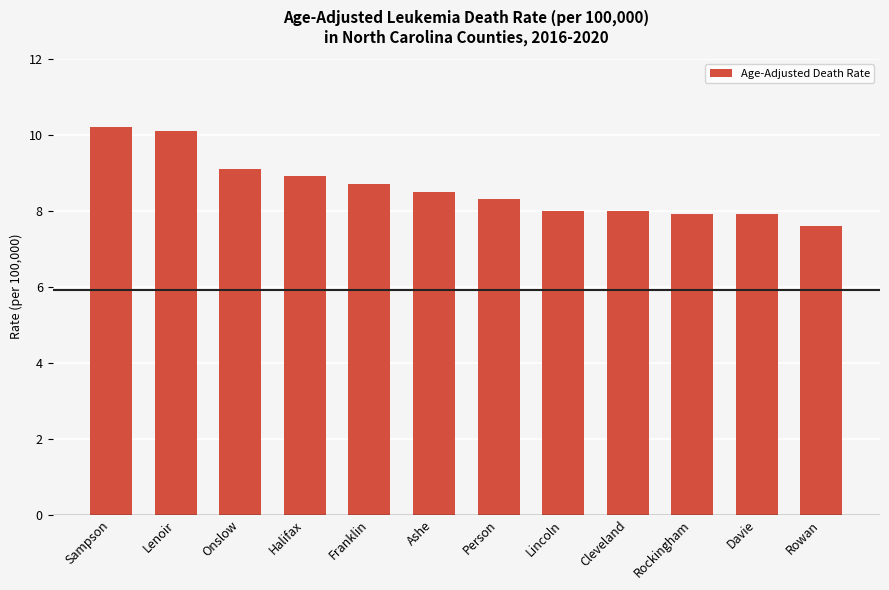

True or false: the data shows 8.0 at Lincoln.

True